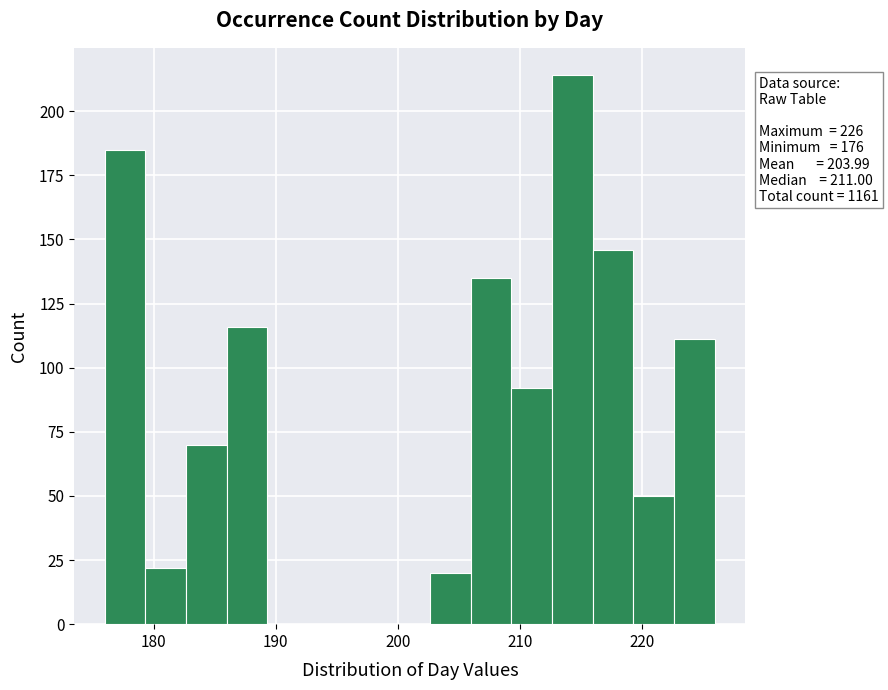

Around what value on the x-axis is the tallest bar? Give the approximate position of its centre, as read against the axis.

214